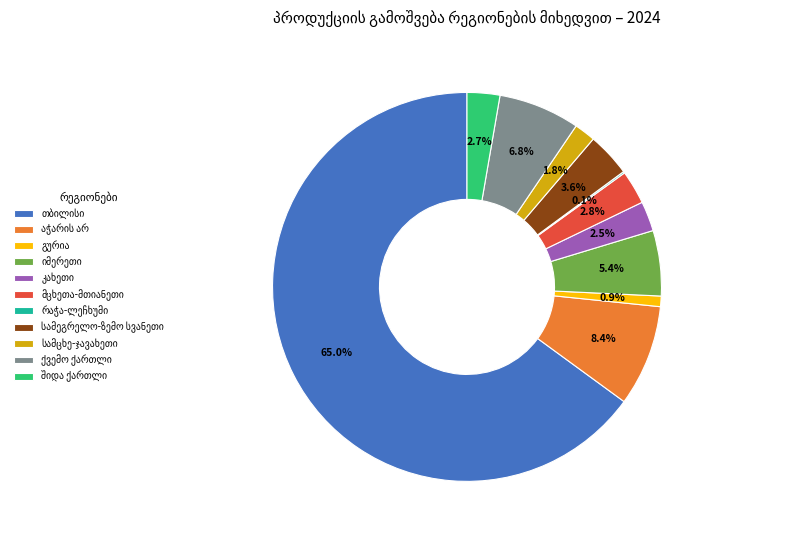

Is there any slice that represents more than half of the pie?

Yes